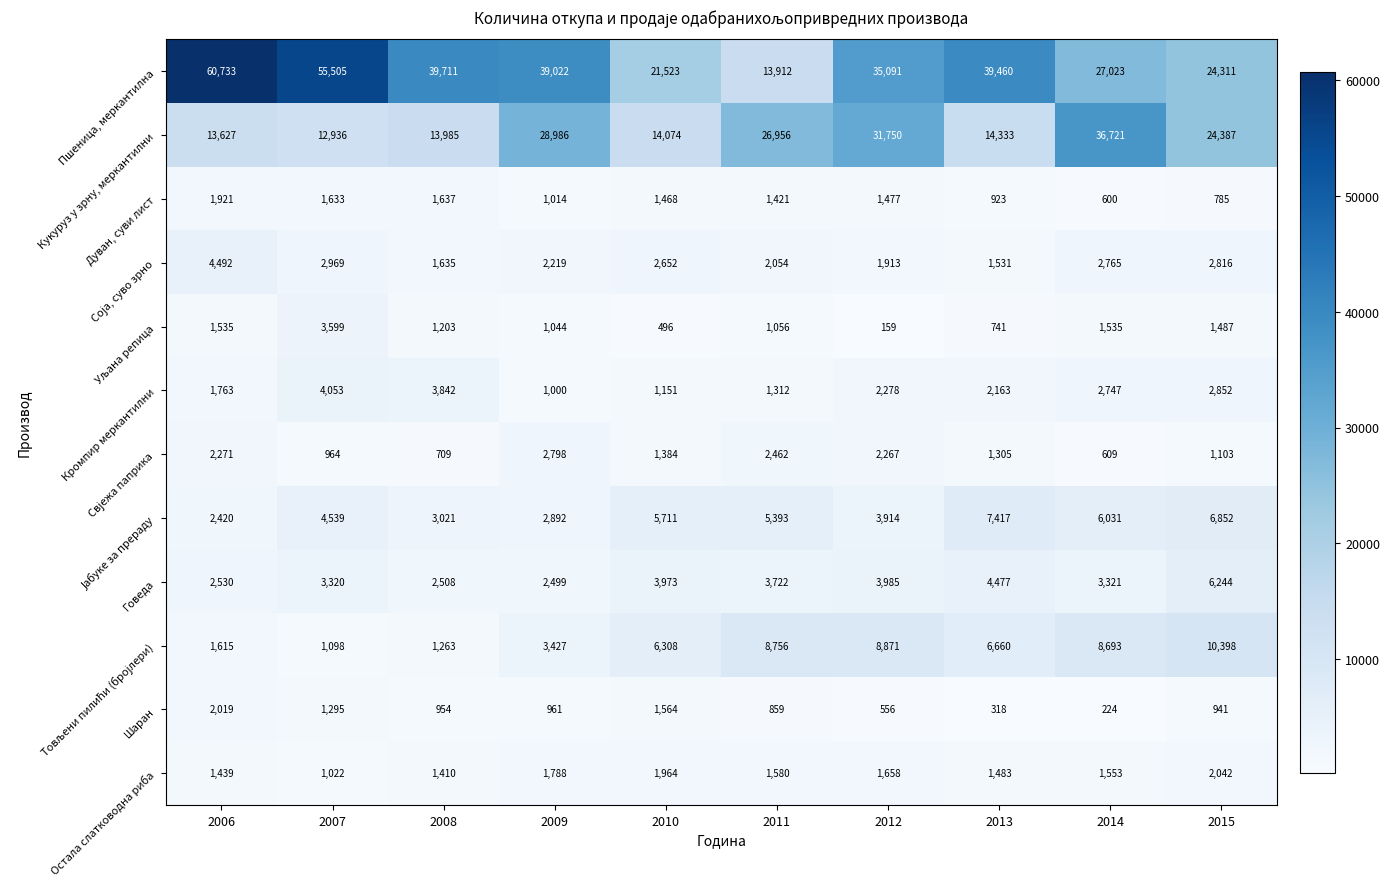

What is the difference between the second highest and second lowest values in the Шаран series?

1246